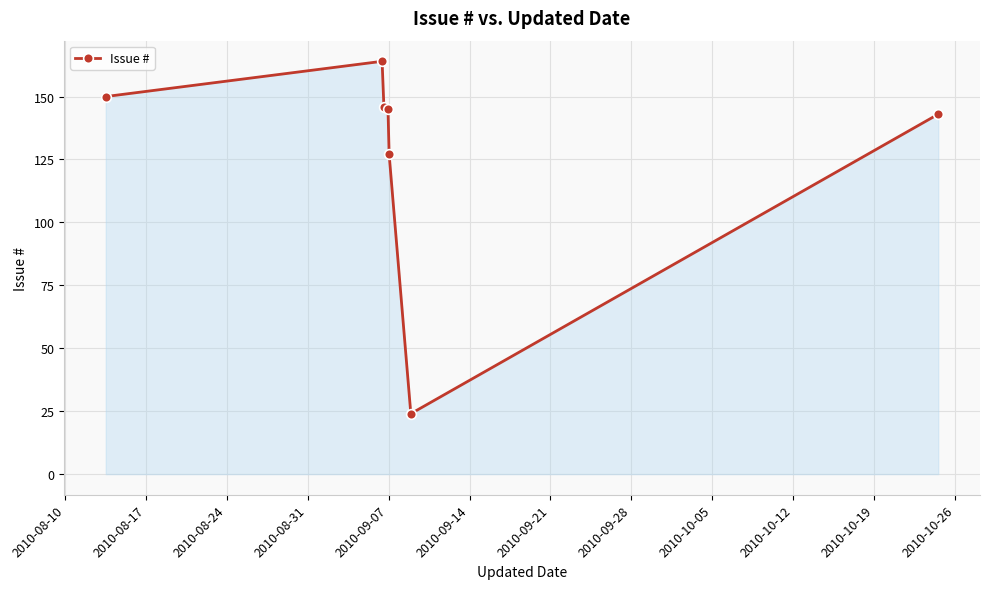

What is the value of the 7th point from the left?

143